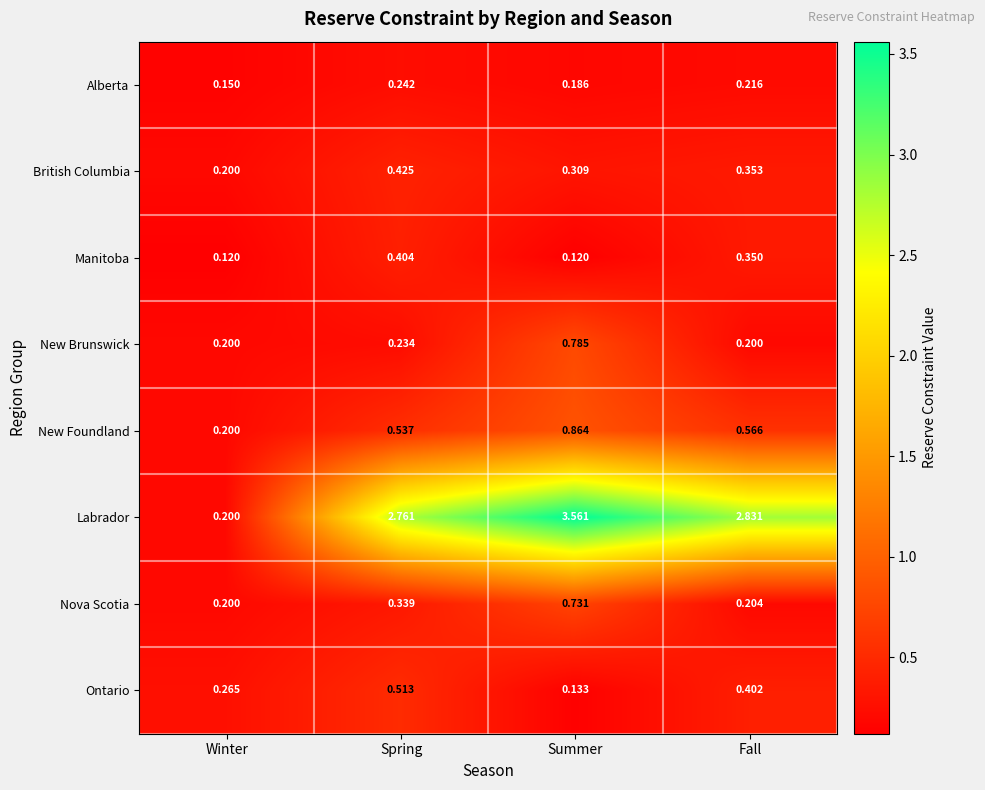

Which series has the largest total across all categories?

Labrador